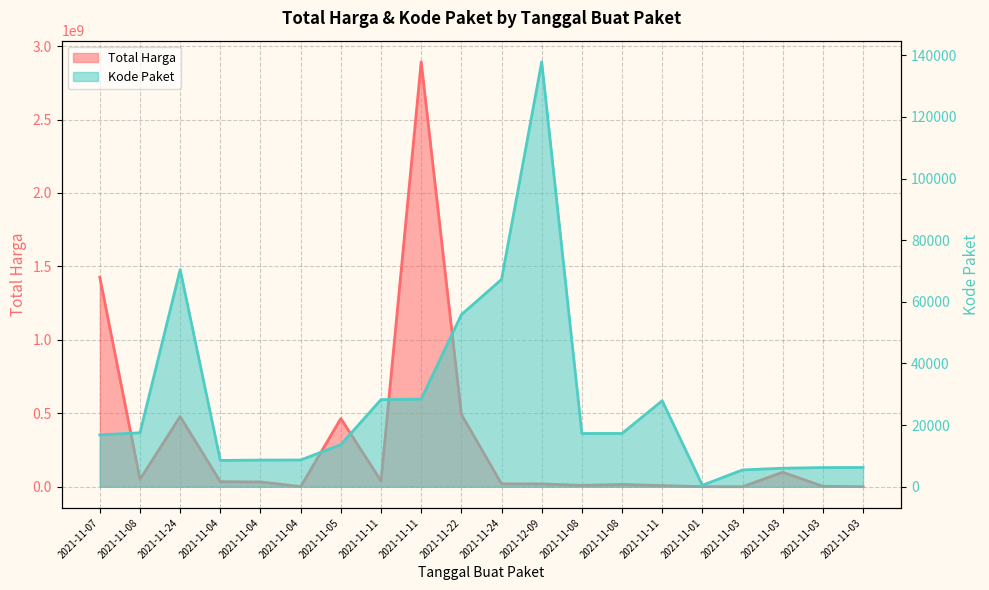

Reading right to left, extract all data points from this chart.

Total Harga: 265000	2772000	98772570	78000	333600	7401240	15513960	9180000	18900000	19175000	493000000	2892122000	39440000	464002100	577875	32441200	34000000	477600000	49730040	1425867900
Kode Paket: 6246	6214	5997	5449	464	27891	17283	17272	137876	67279	55826	28425	28271	13652	8668	8646	8530	70453	17509	16823